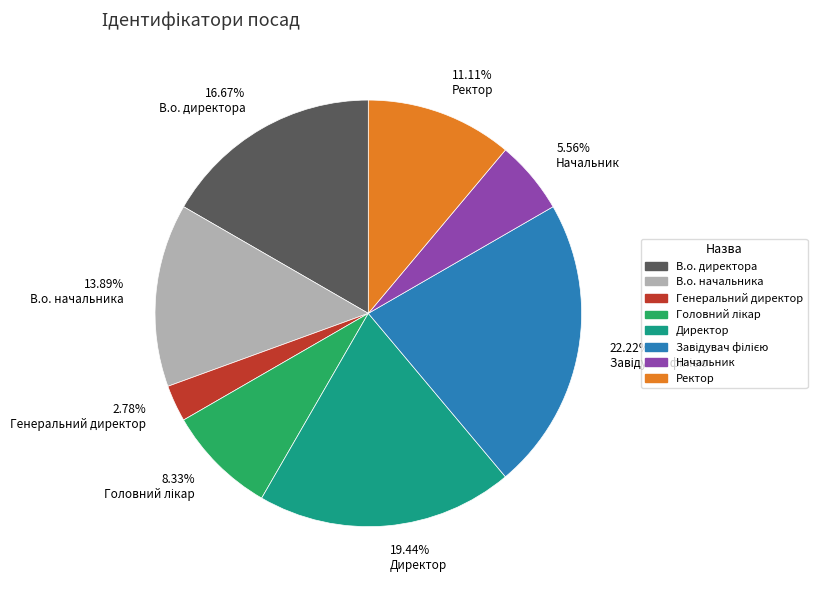

Which has a higher value, Ректор or Генеральний директор?

Ректор